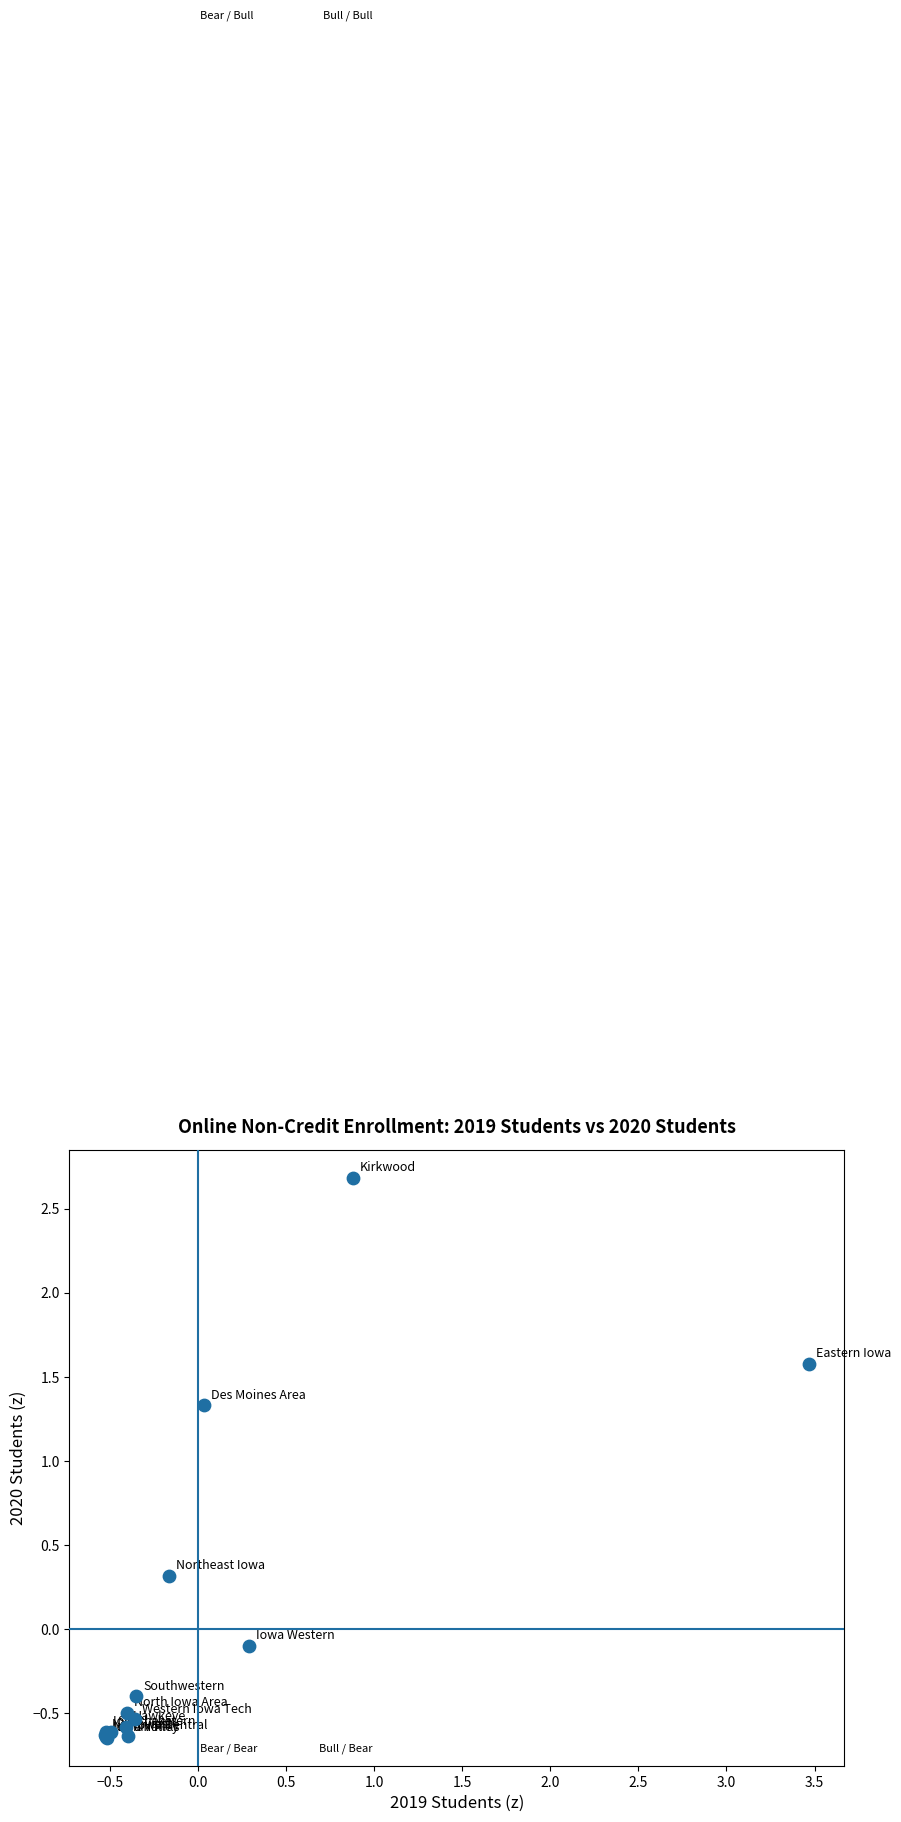

What Y value in the scatter plot is closest to 1?

1.3